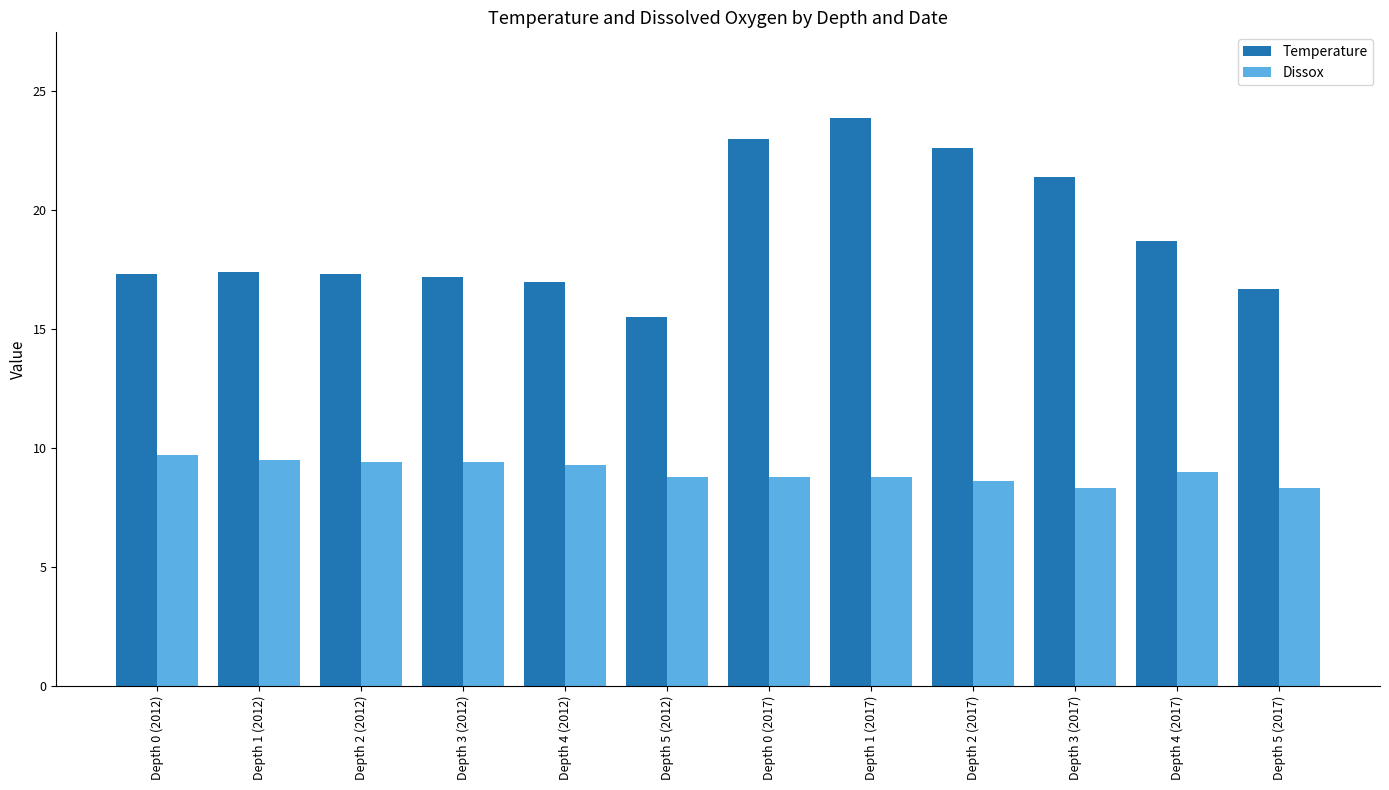

True or false: Temperature has a value of 5.0 at Depth 3 (2012).

False